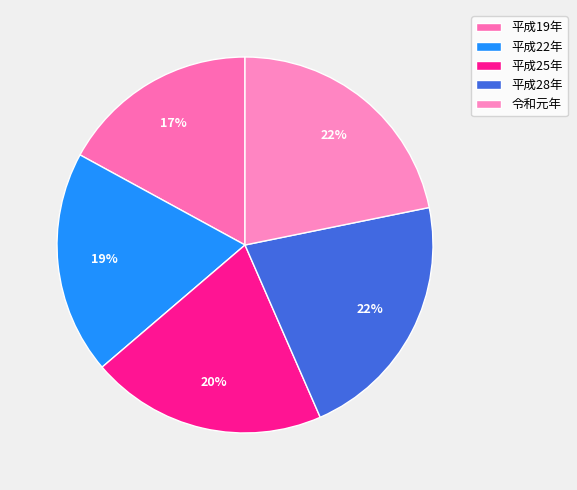

Does 令和元年 represent more than half of the total?

No